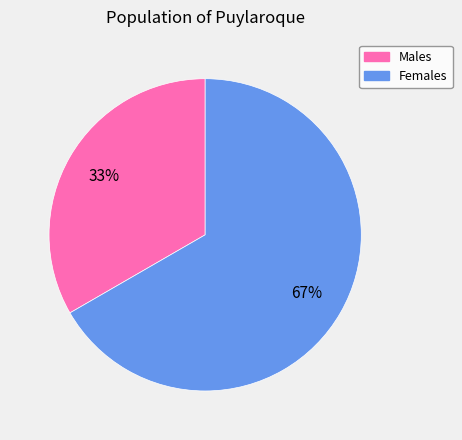

To the nearest percent, what is the average slice percentage?

50%